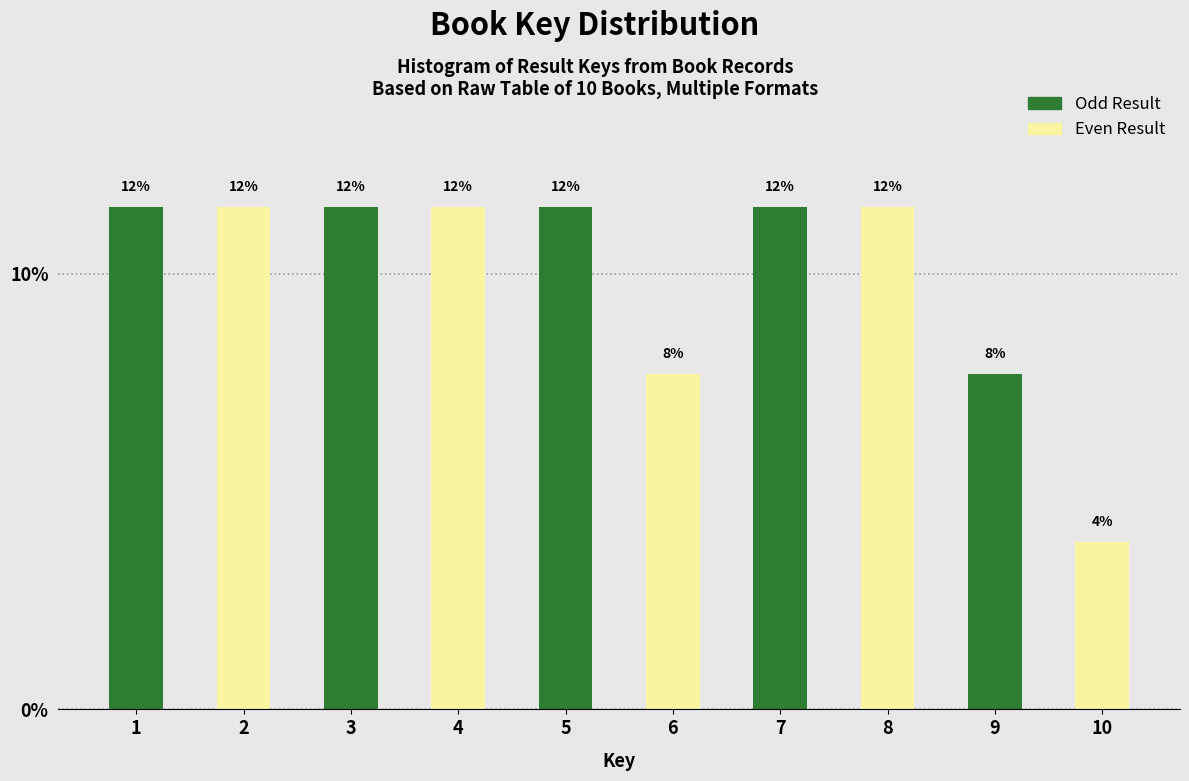

Are the bars horizontal?

No